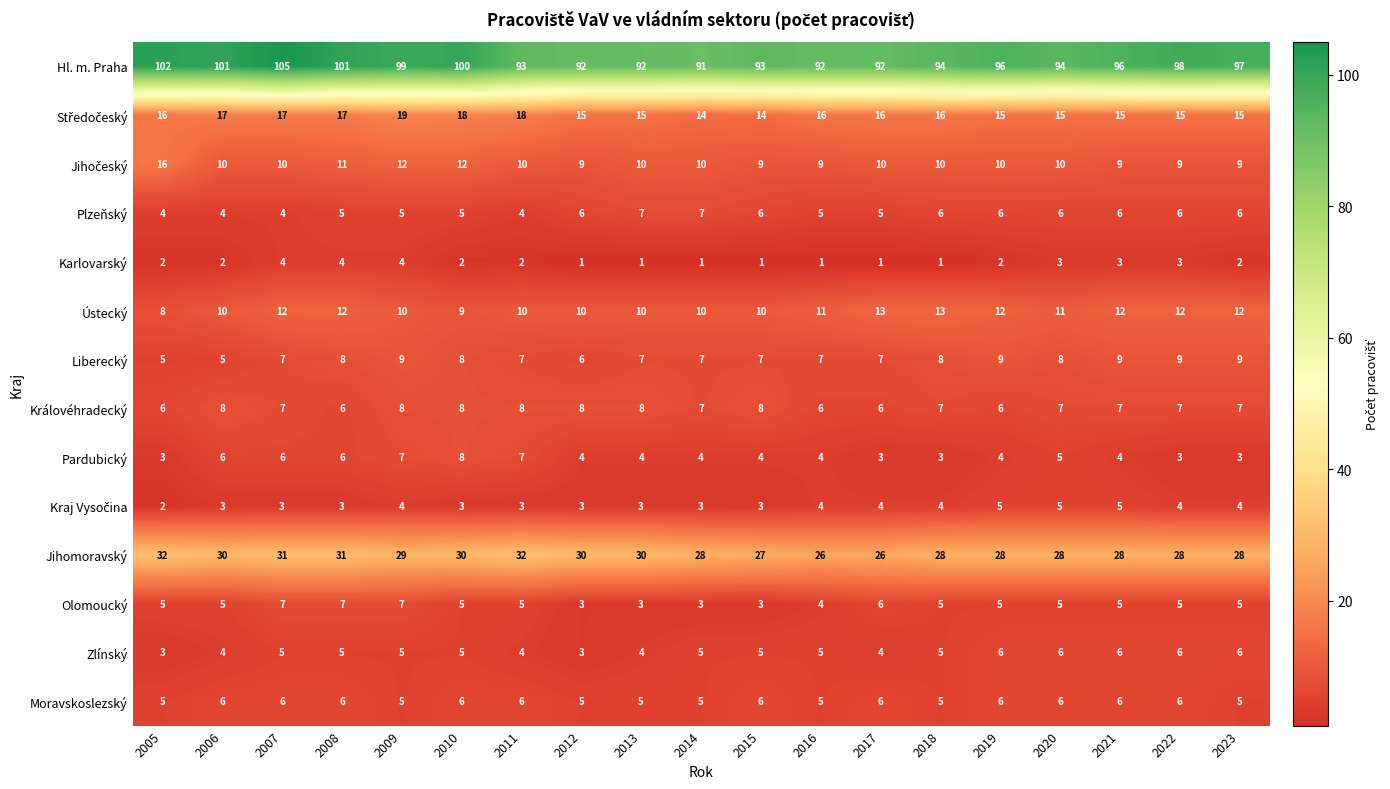

Is it true that Olomoucký equals 7 at 2007?

True